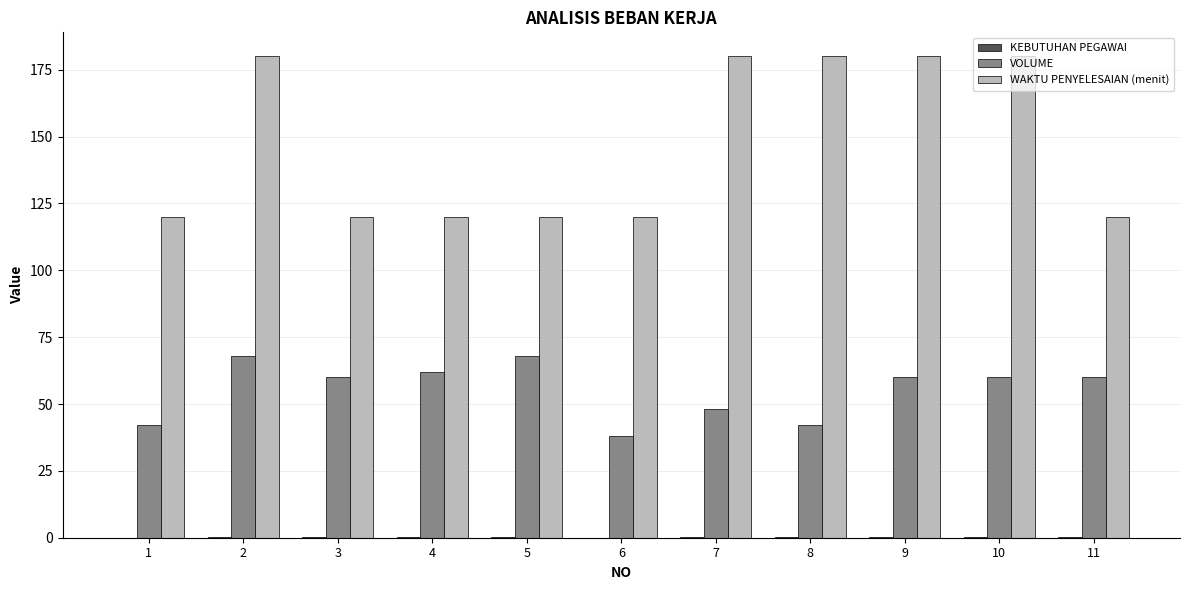

What is the sum of all VOLUME values?

608.0